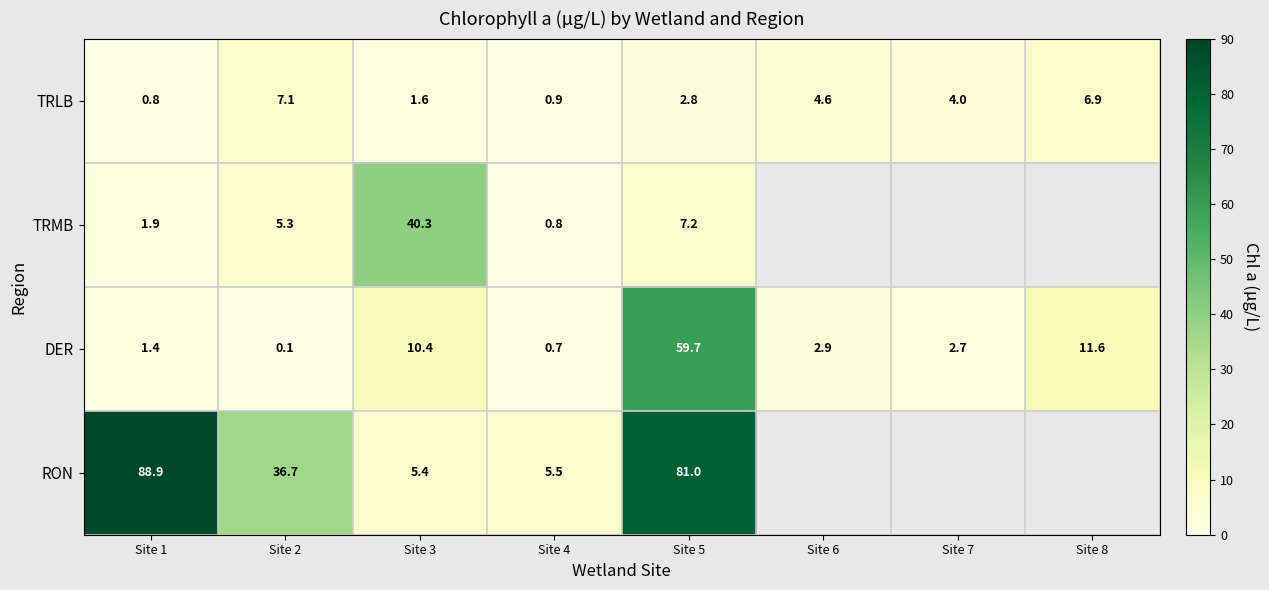

Is it true that TRMB equals 1.0 at Site 1?

False